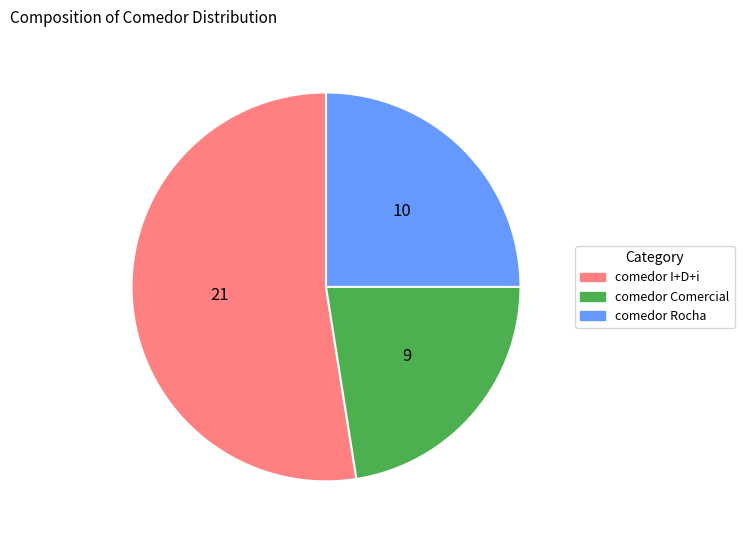

Which has a higher value, comedor Rocha or comedor Comercial?

comedor Rocha